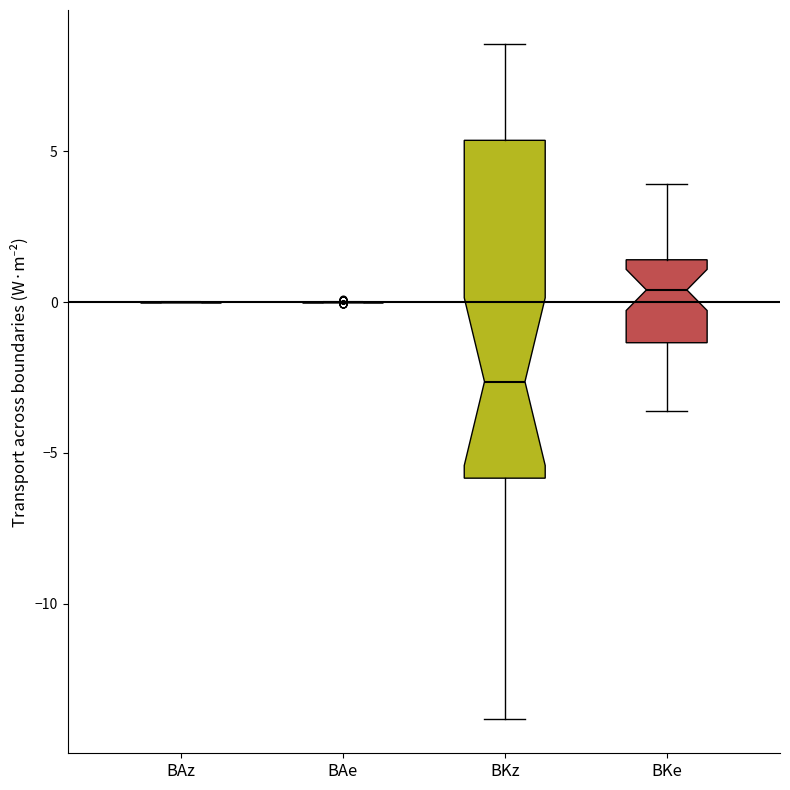

Reading left to right, transcribe this box plot: for each box, give where its median line is, the range the box spans, and where its two whiskers end, as read against the y-axis. The values are not printed on the chart, so give them approximately, as read against the axis.

BAz: box collapsed to a line at 0.0, whiskers 0.0 to 0.0
BAe: box collapsed to a line at 0.0, whiskers 0.0 to 0.0
BKz: median -2.5, box -6.0 to 5.5, whiskers -14.0 to 8.5
BKe: median 0.5, box -1.5 to 1.5, whiskers -3.5 to 4.0